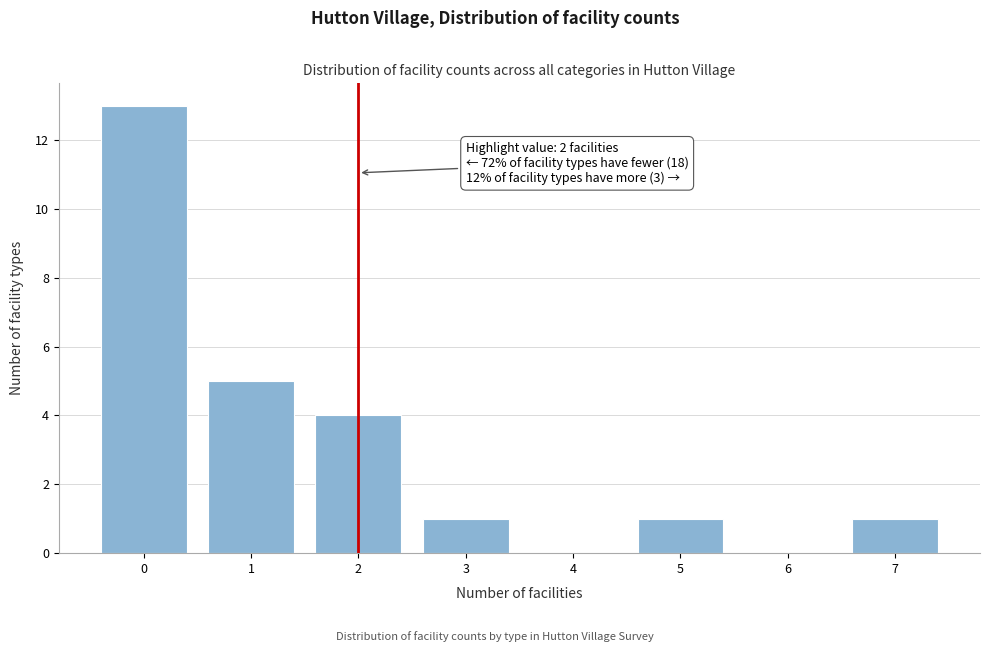

Over which range of the x-axis is the bar tallest?

-0.5 to 0.5